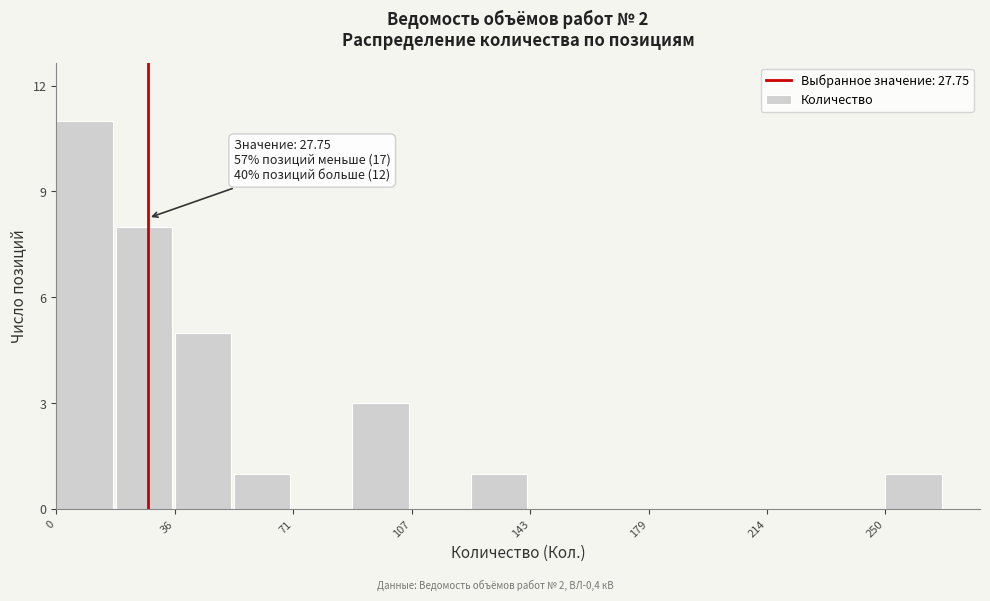

Read against the x-axis, roughly where is the centre of the tallest bar?

10